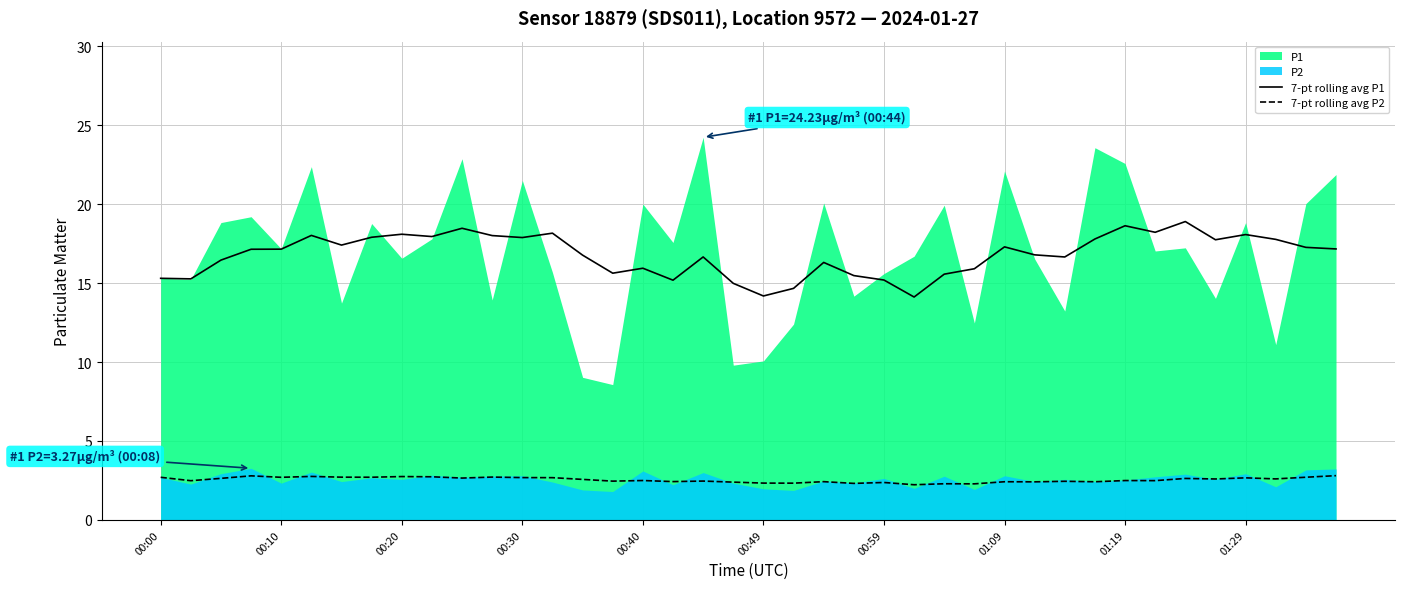

Between 21 and 38, which series saw the biggest shift?

7-pt rolling avg P1